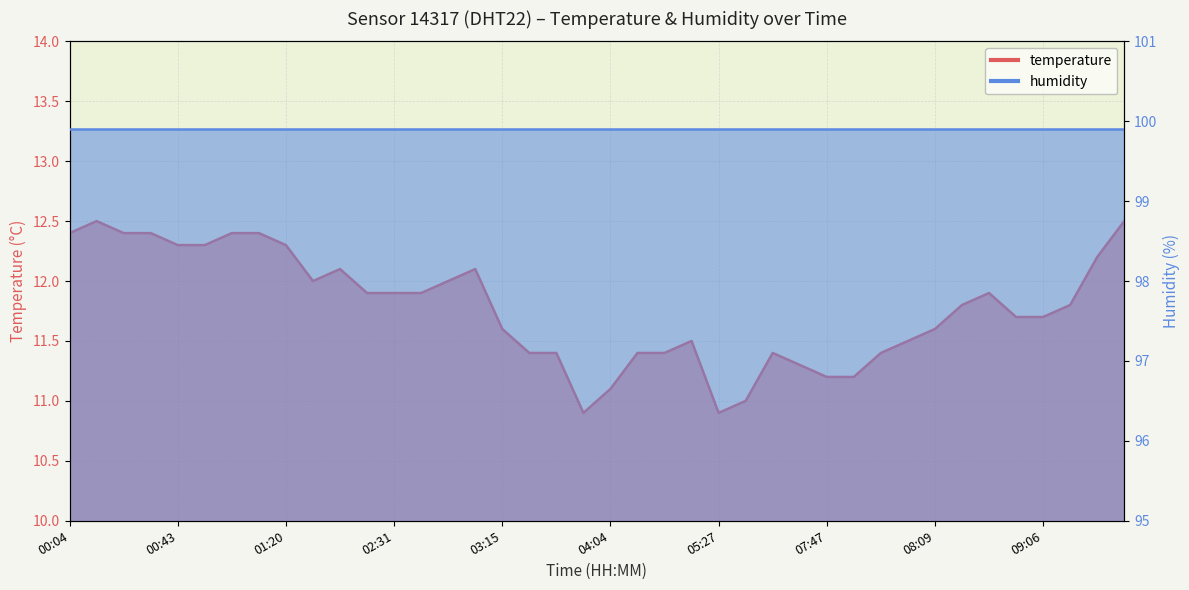

Reading left to right, list all the values displayed in this chart.

00:04=12.4	00:16=12.5	00:19=12.4	00:31=12.4	00:43=12.3	00:46=12.3	01:04=12.4	01:11=12.4	01:20=12.3	01:38=12.0	02:05=12.1	02:22=11.9	02:31=11.9	02:44=11.9	02:50=12.0	03:02=12.1	03:15=11.6	03:27=11.4	03:39=11.4	04:01=10.9	04:04=11.1	04:40=11.4	04:43=11.4	05:14=11.5	05:27=10.9	06:47=11.0	07:23=11.4	07:44=11.3	07:47=11.2	07:53=11.2	08:02=11.4	08:06=11.5	08:09=11.6	08:27=11.8	08:33=11.9	09:03=11.7	09:06=11.7	09:24=11.8	09:45=12.2	10:04=12.5